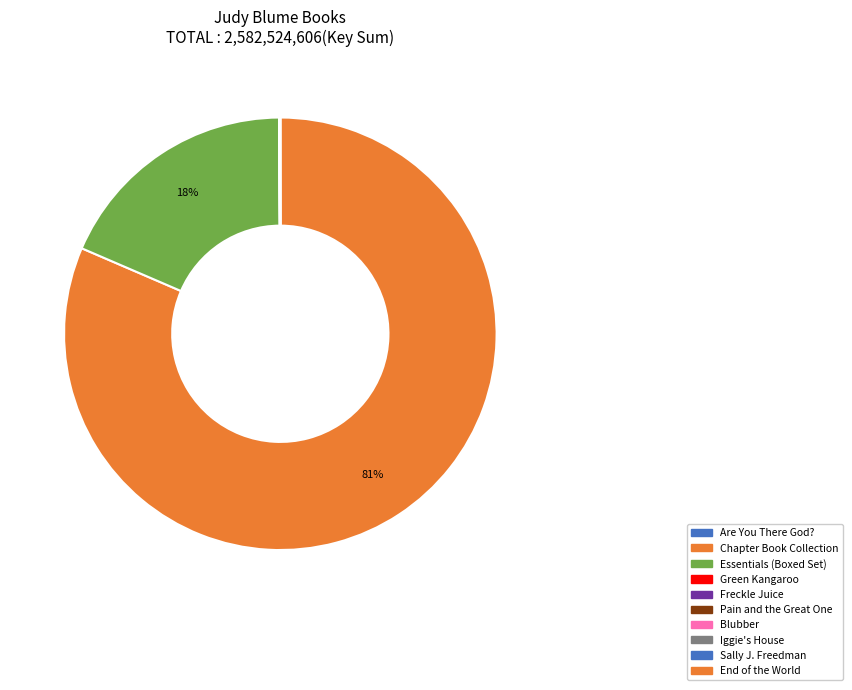

Which slice is the largest?

Chapter Book Collection